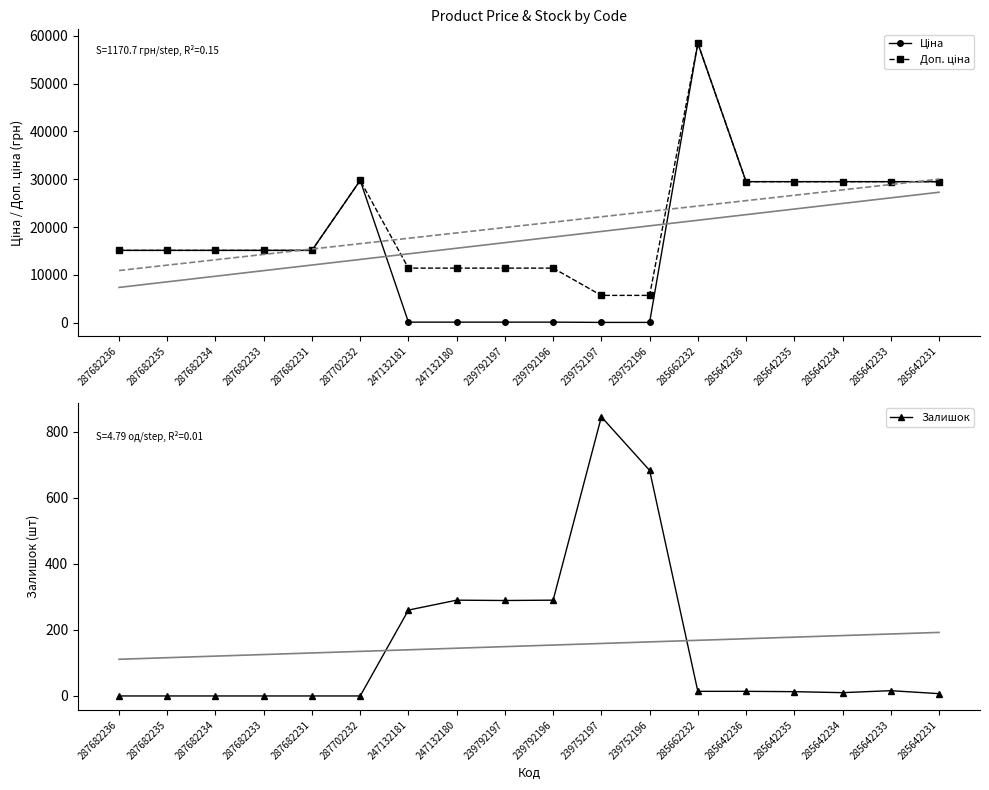

Which has a higher value, 287682231 or 285642234?

285642234